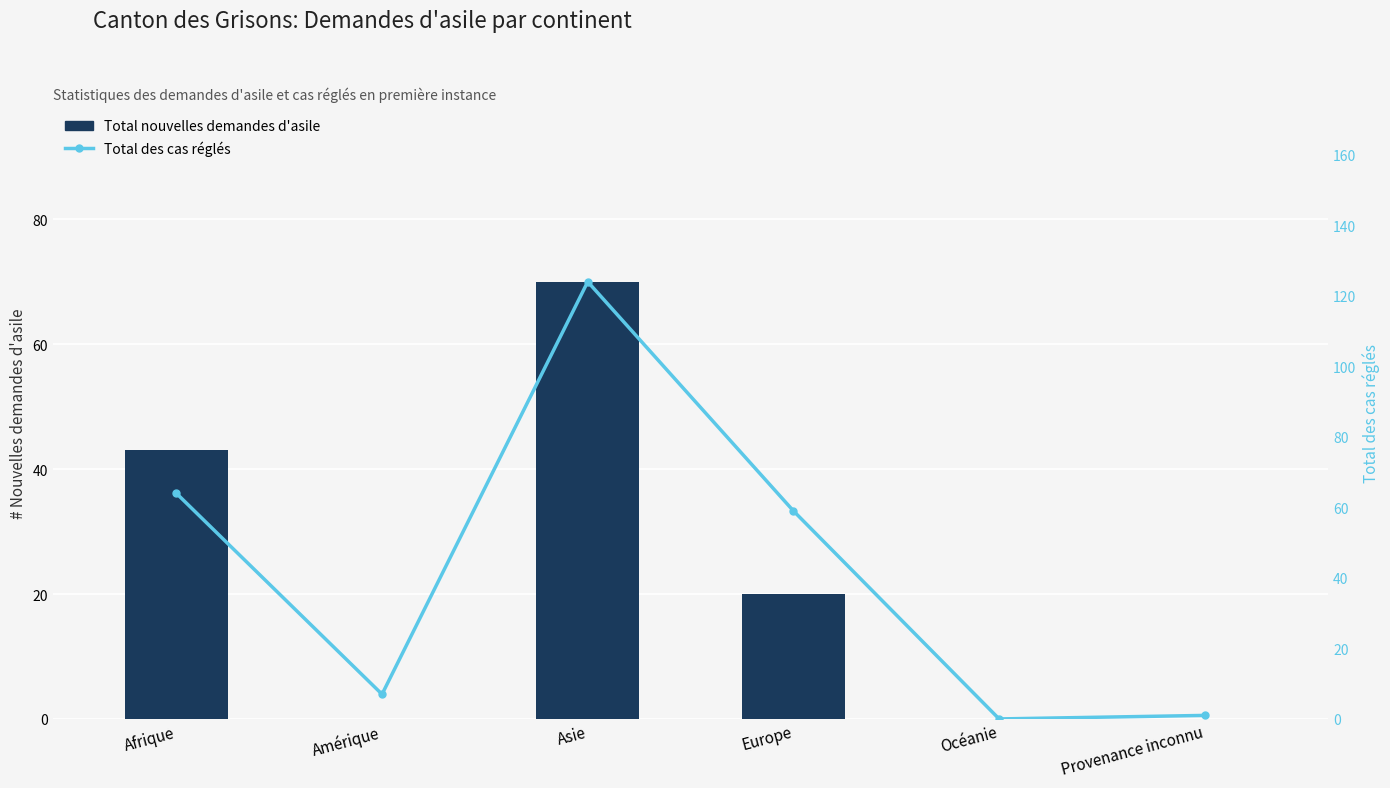

Reading left to right, extract all data points from this chart.

Total nouvelles demandes d'asile: 43	0	70	20	0	0
Total des cas réglés: 64	7	124	59	0	1